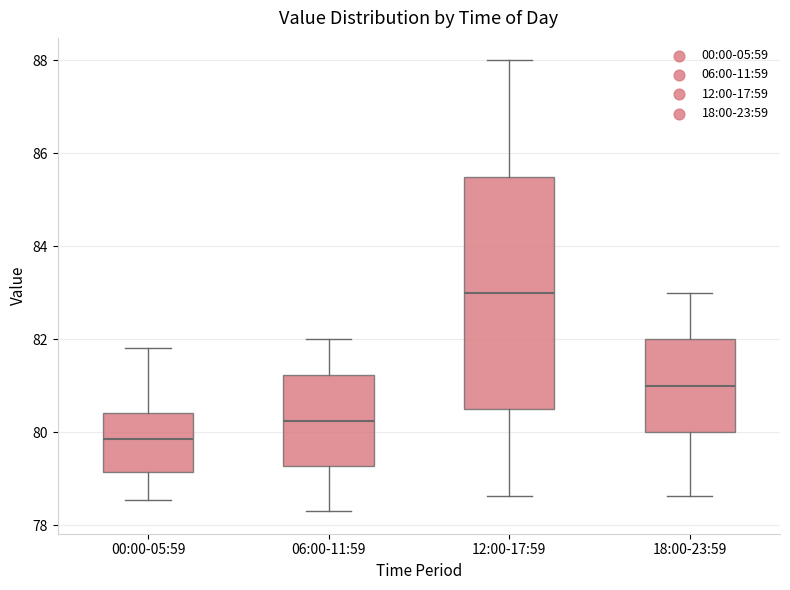

Where is the upper edge of the box for 06:00-11:59 on the y-axis? The values are not printed on the chart, so give them approximately, as read against the axis.

81.2